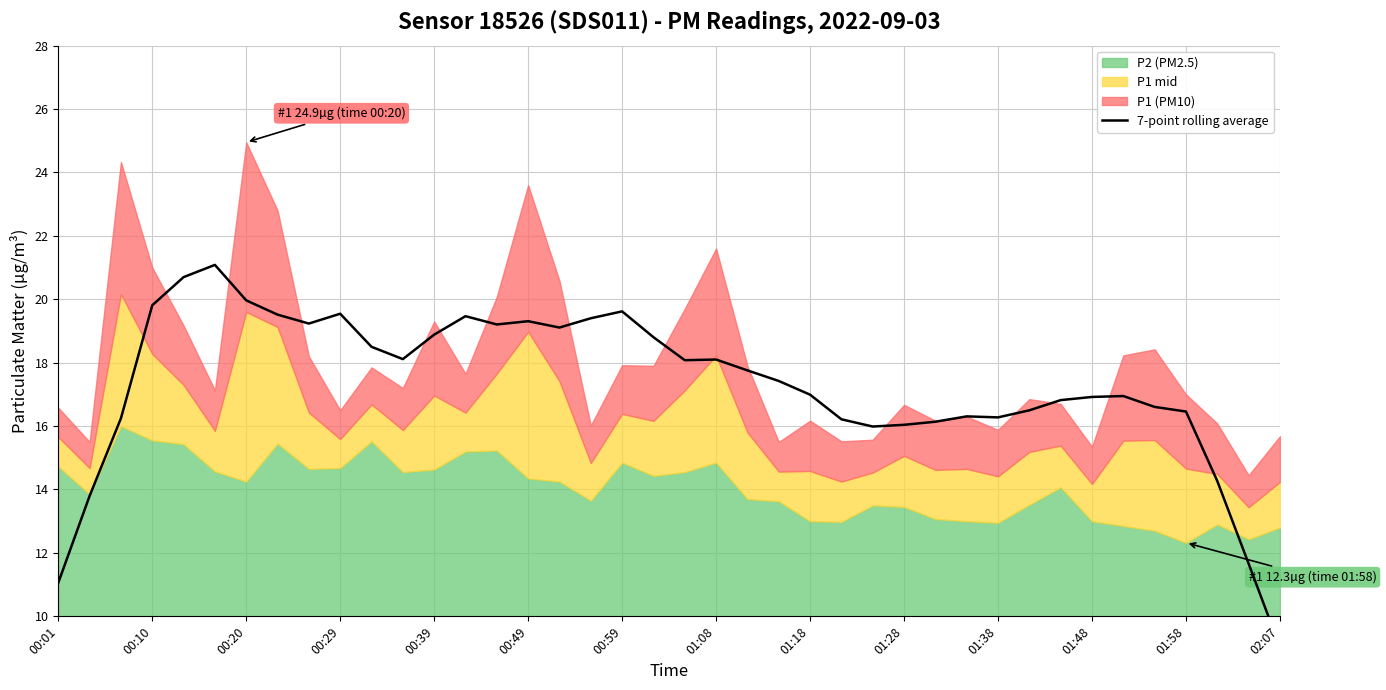

What is the change in value from 31 to 39?

-7.5